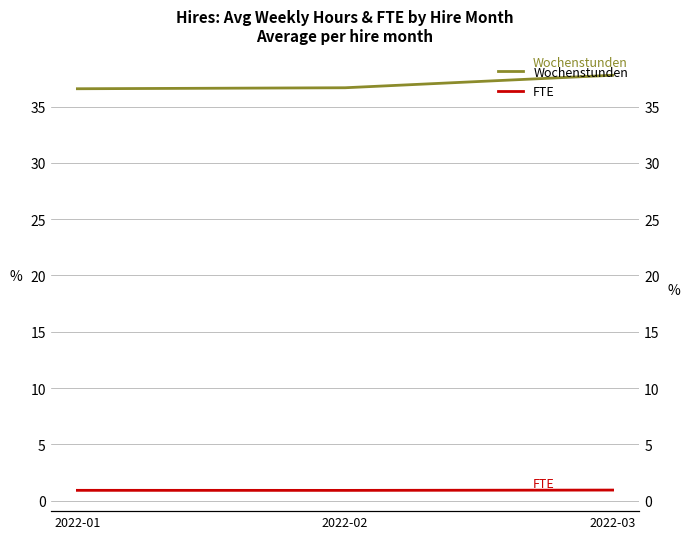

What is the difference between the Wochenstunden values at 2022-01 and 2022-02?

0.1